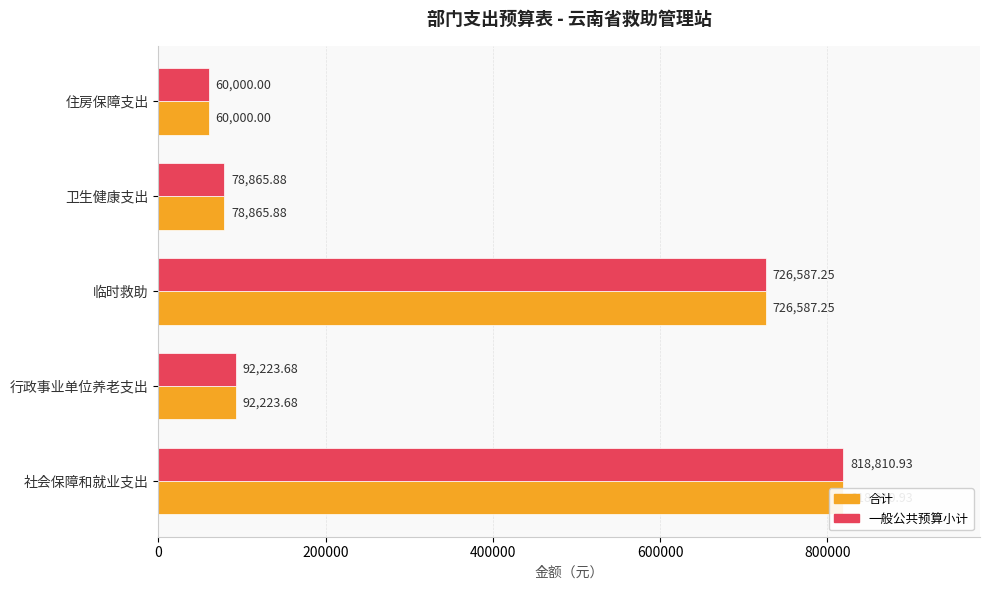

How many series are shown in this chart?

2